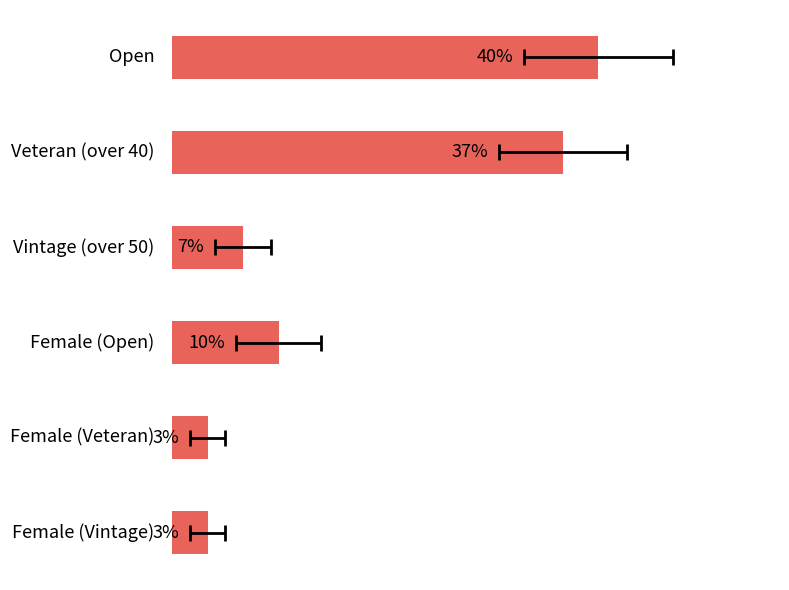

What is the sum of the values at 2 and 1?

13